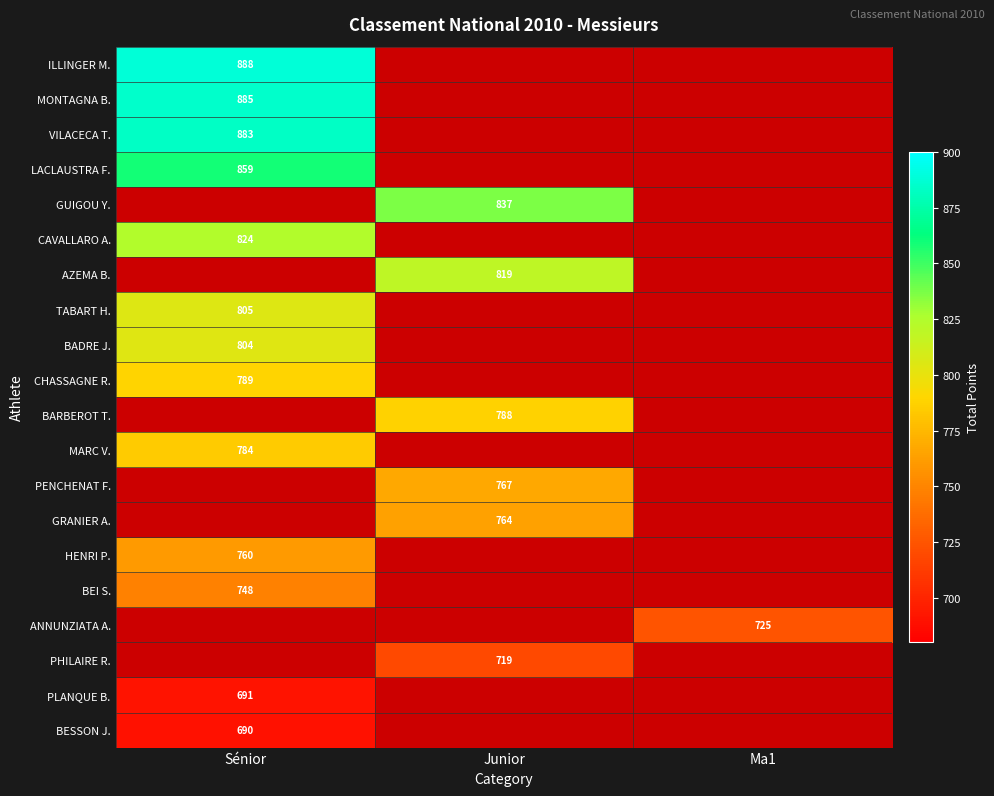

Is it true that PHILAIRE R. equals 719 at Junior?

True